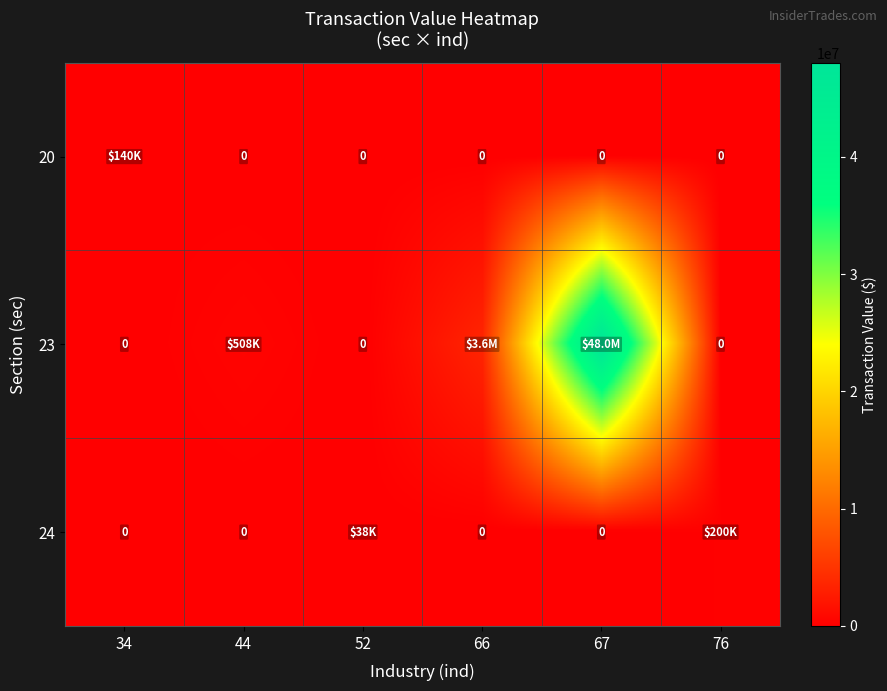

Rank the series at 34 from highest to lowest value.

20, 23, 24